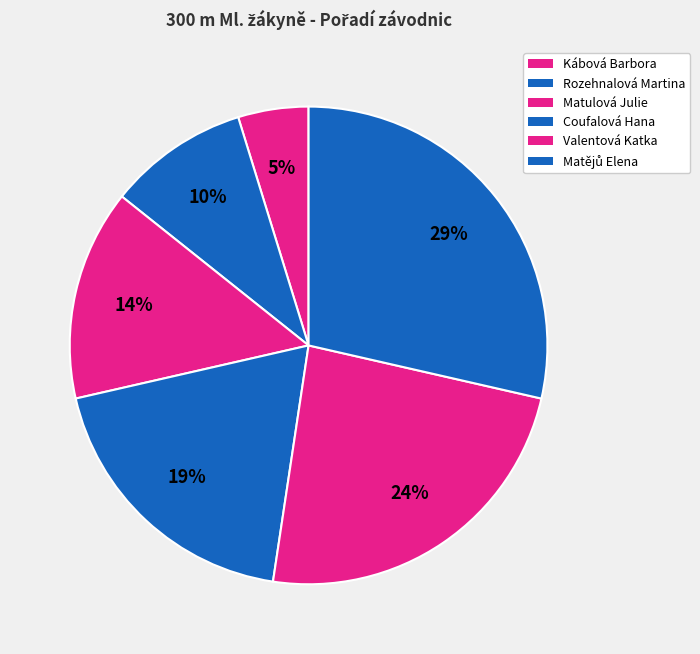

True or false: Rozehnalová Martina accounts for 15% of the total.

False